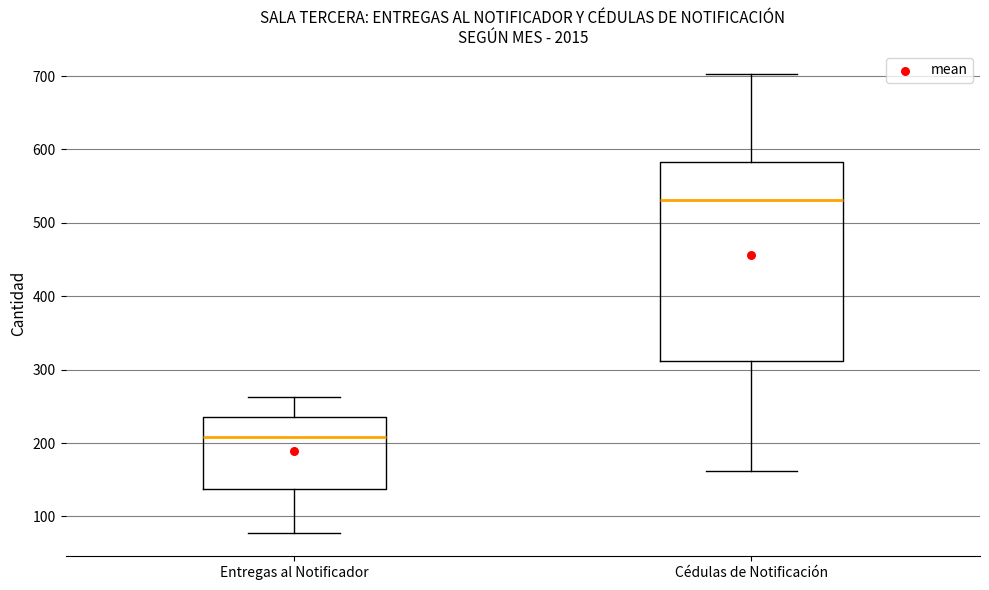

Which box has the lowest median line?

Entregas al Notificador